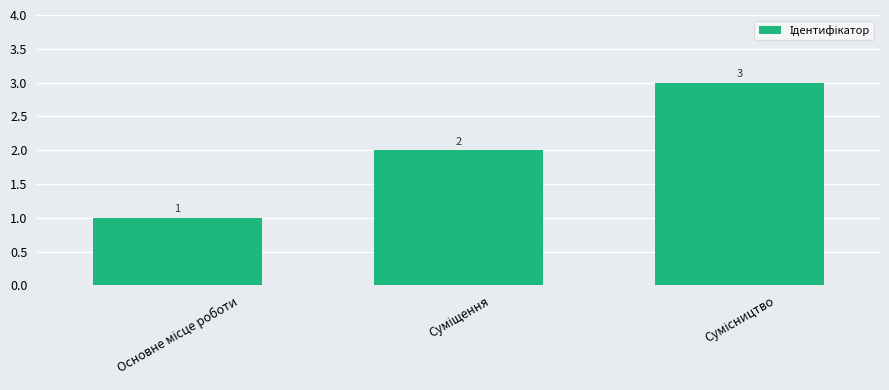

Reading right to left, list all the values displayed in this chart.

3	2	1